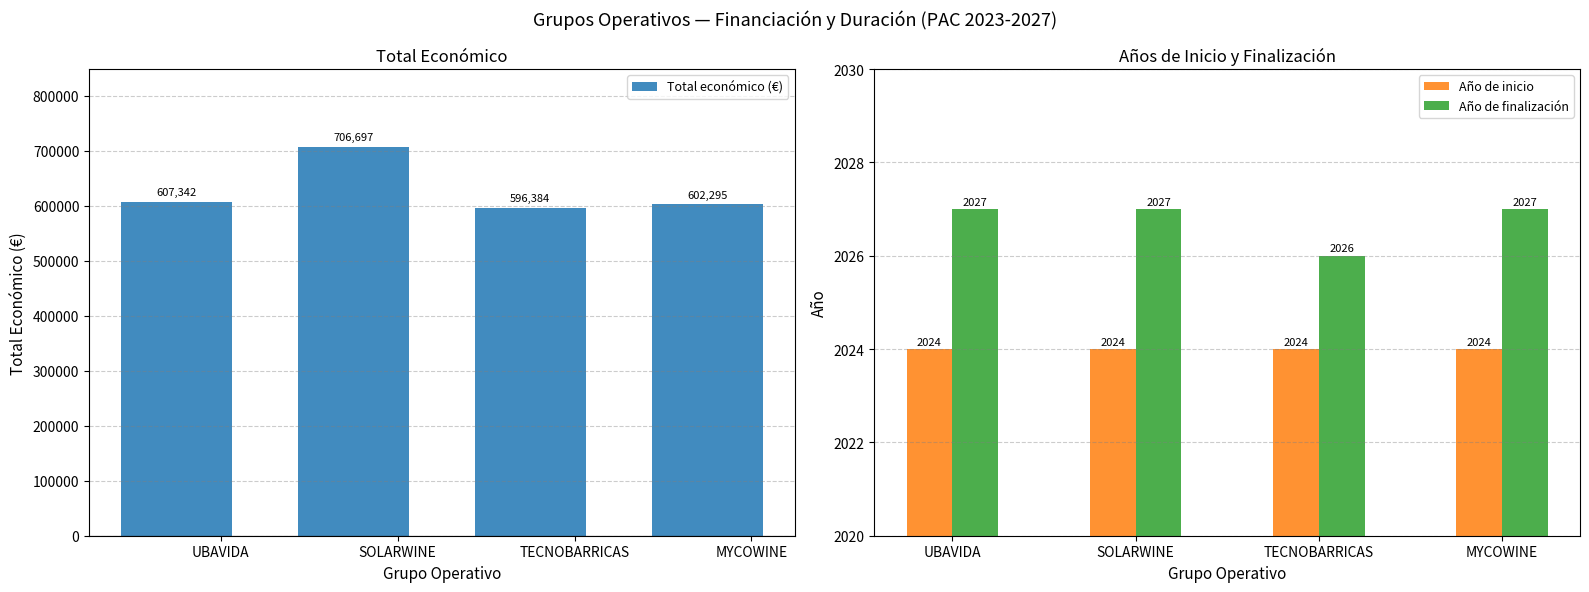

Reading left to right, transcribe all the data shown in this chart.

Total económico (€): 607342.0	706697.0	596384.0	602295.4
Año de inicio: 2024.0	2024.0	2024.0	2024.0
Año de finalización: 2027.0	2027.0	2026.0	2027.0